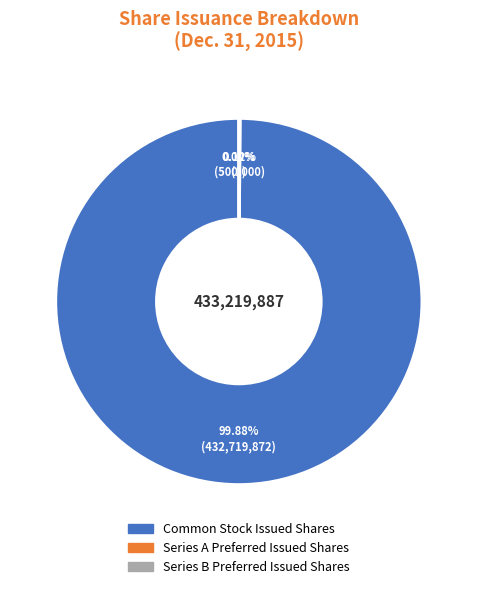

The Common stock, issued shares slice represents 90% of the pie. True or false?

False